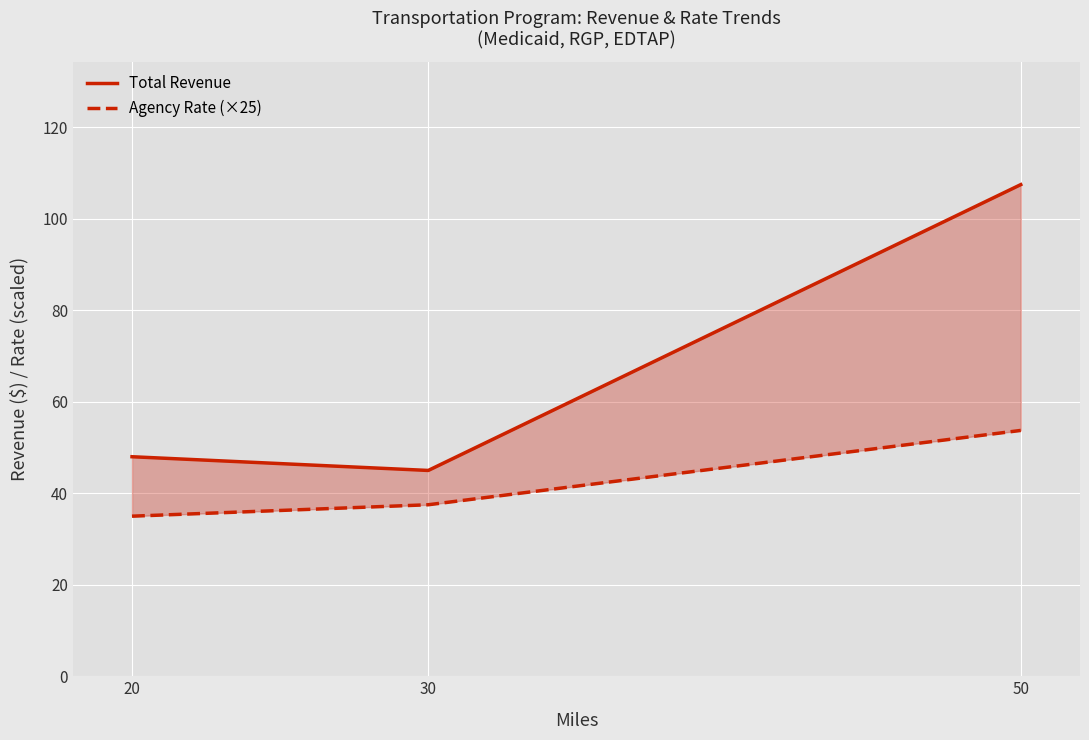

What is the difference between the Total Revenue values at 30 and 20?

3.0